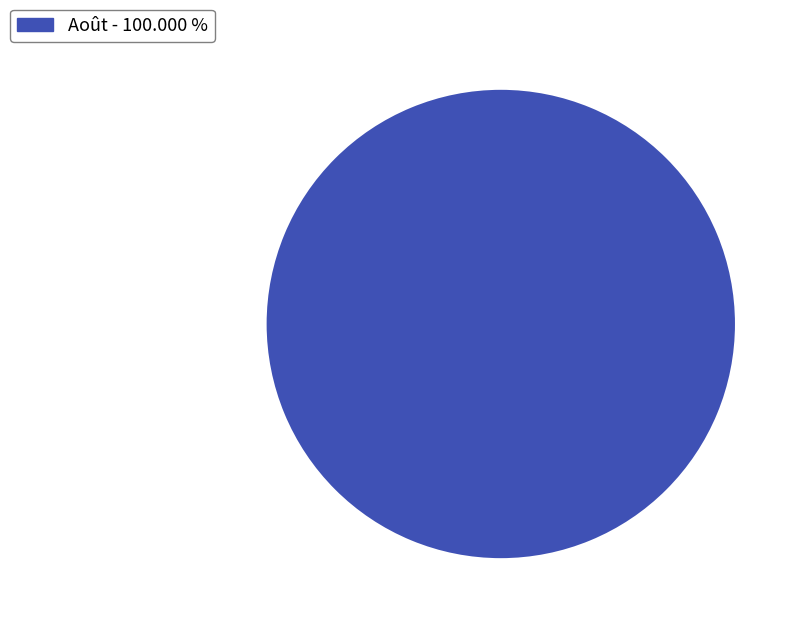

Does any single category account for the majority?

Yes